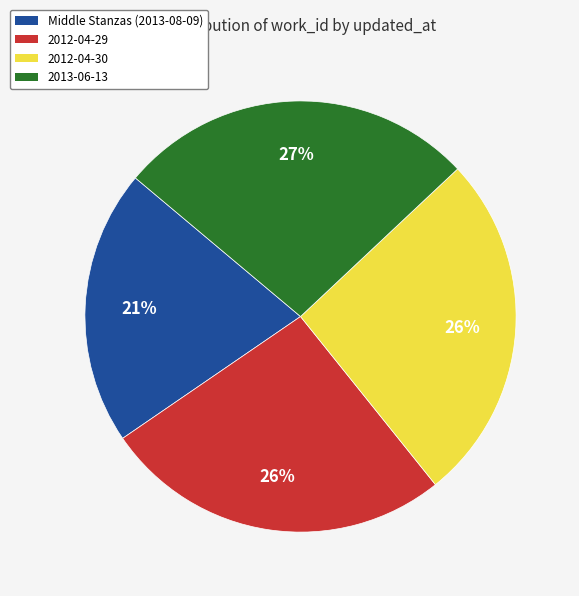

What is the ratio of the value at 2012-04-30 to the value at 2013-06-13?

1.0